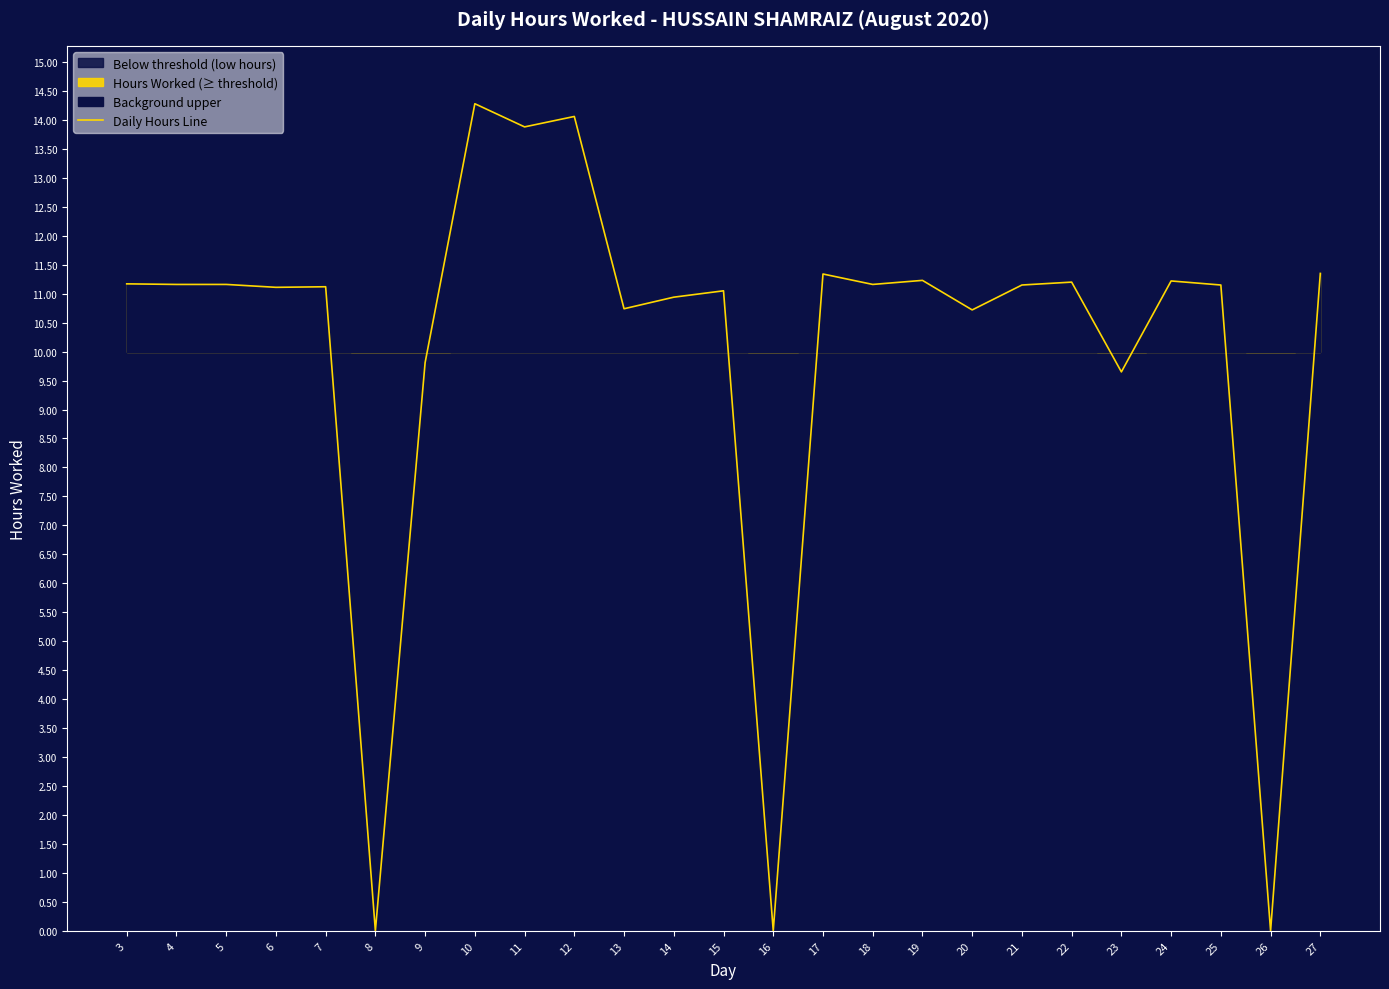

What is the difference between the values at 14 and 24?

0.3